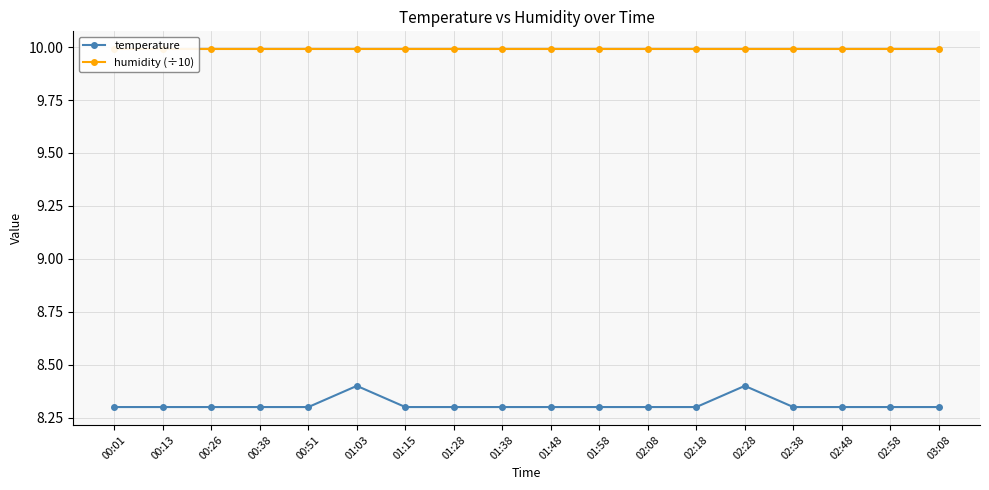

True or false: temperature and humidity (÷10) intersect in this chart.

False